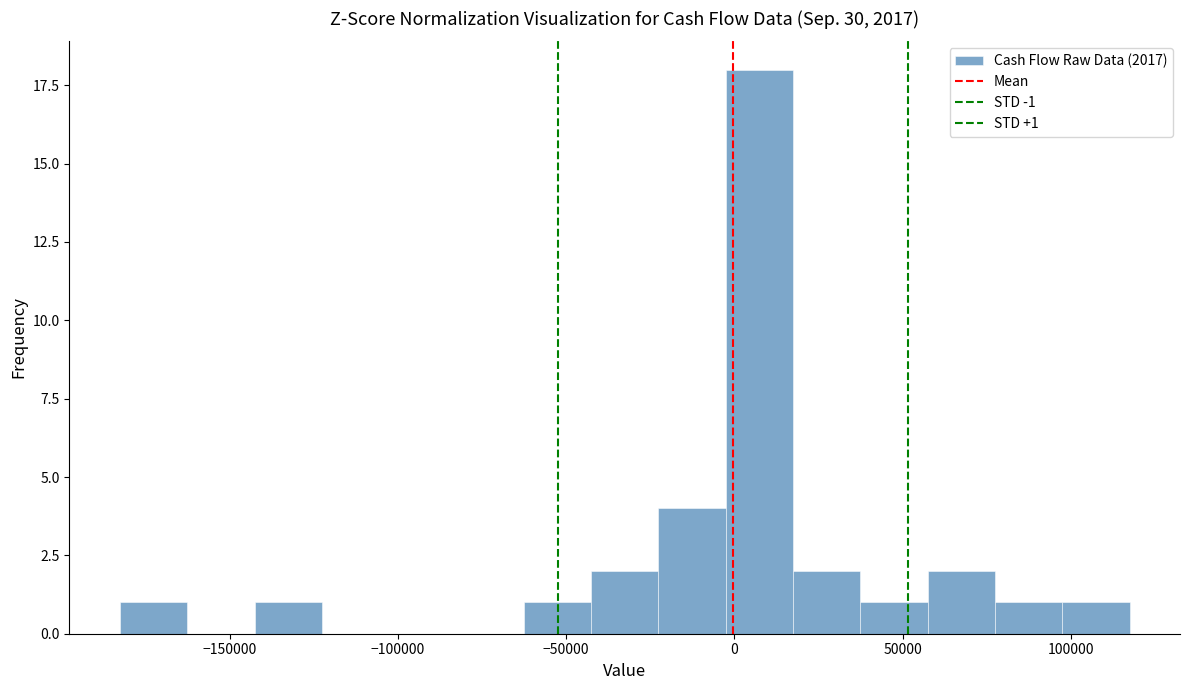

Around what value on the x-axis is the tallest bar? Give the approximate position of its centre, as read against the axis.

5000